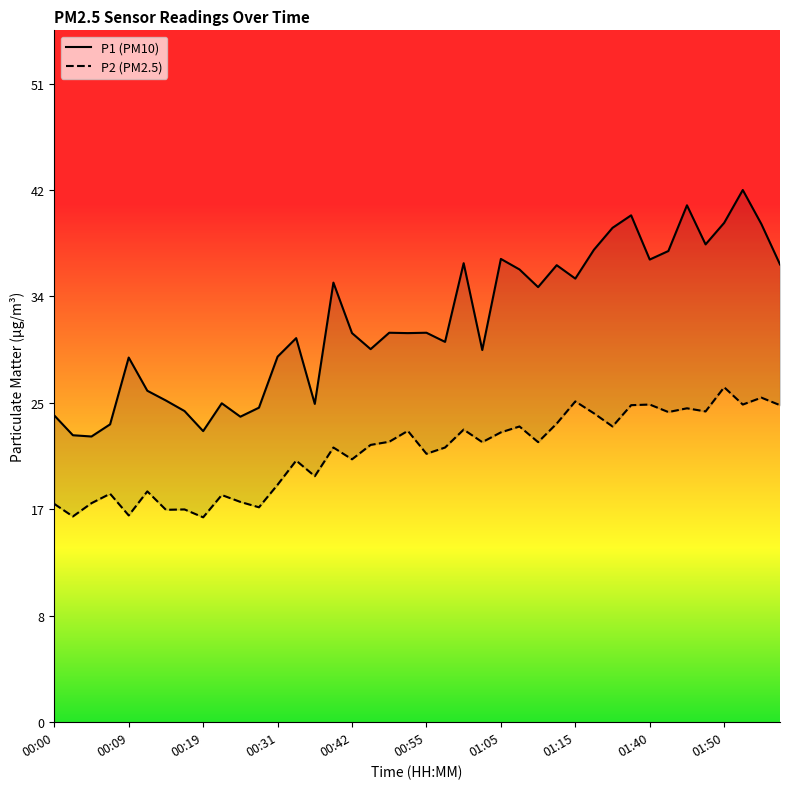

What is the approximate value of P1 at 00:00?

24.5